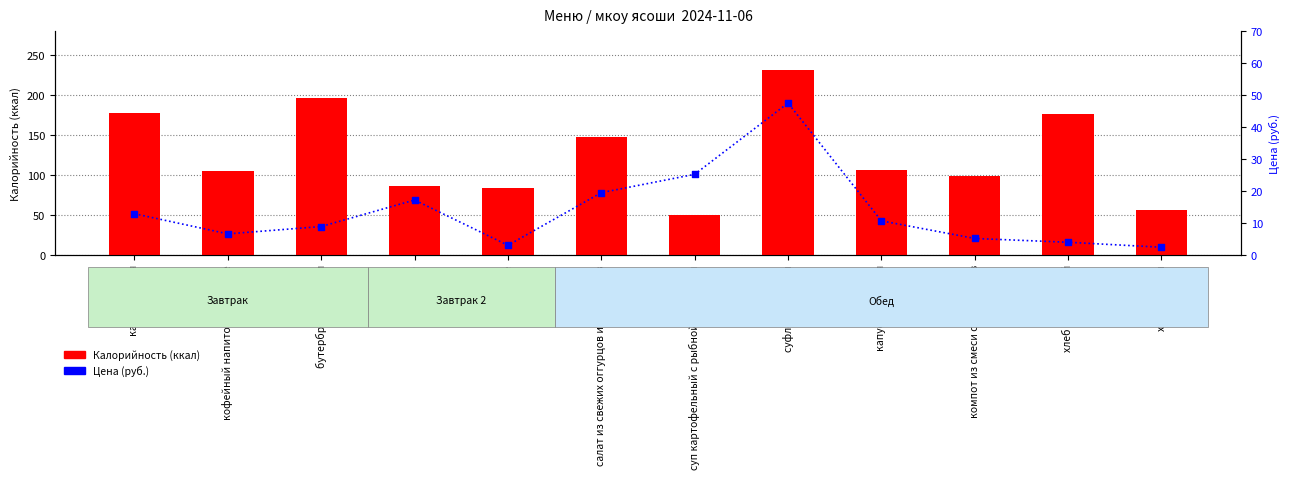

What are all the series names shown in the legend?

Калорийность, Цена